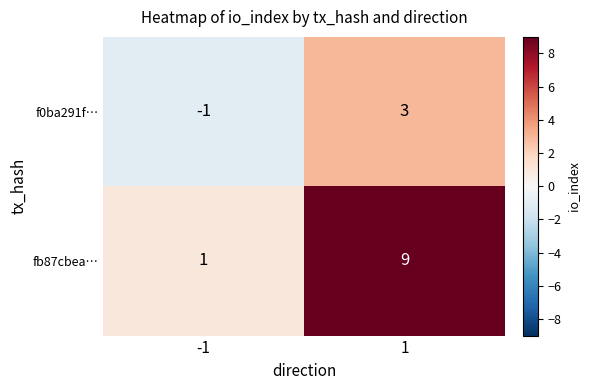

What is the sum of the fb87cbea… values at -1 and 1?

10